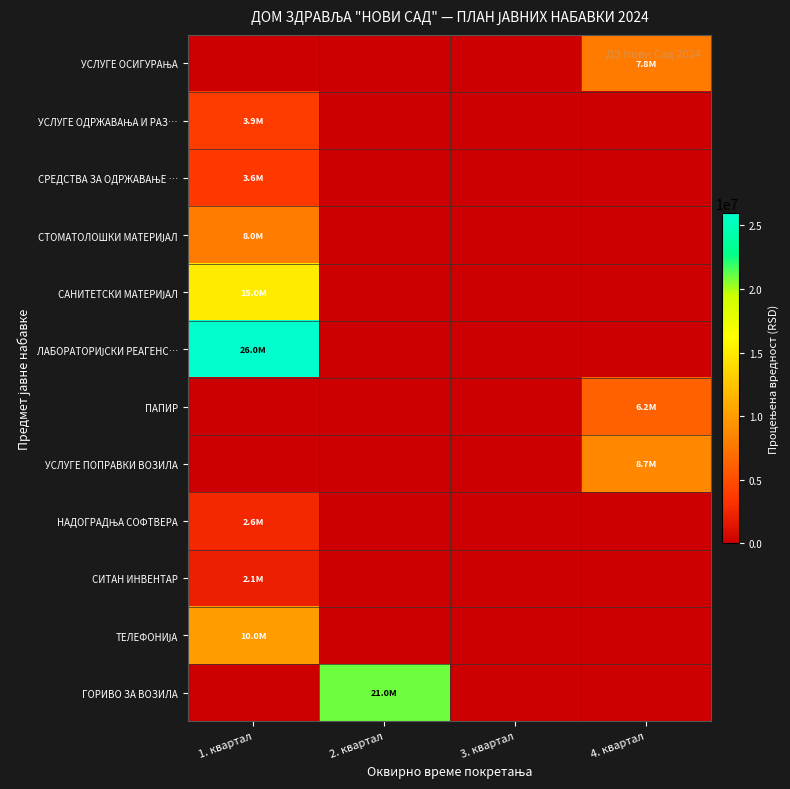

Which category has the lowest value across all series?

1. квартал